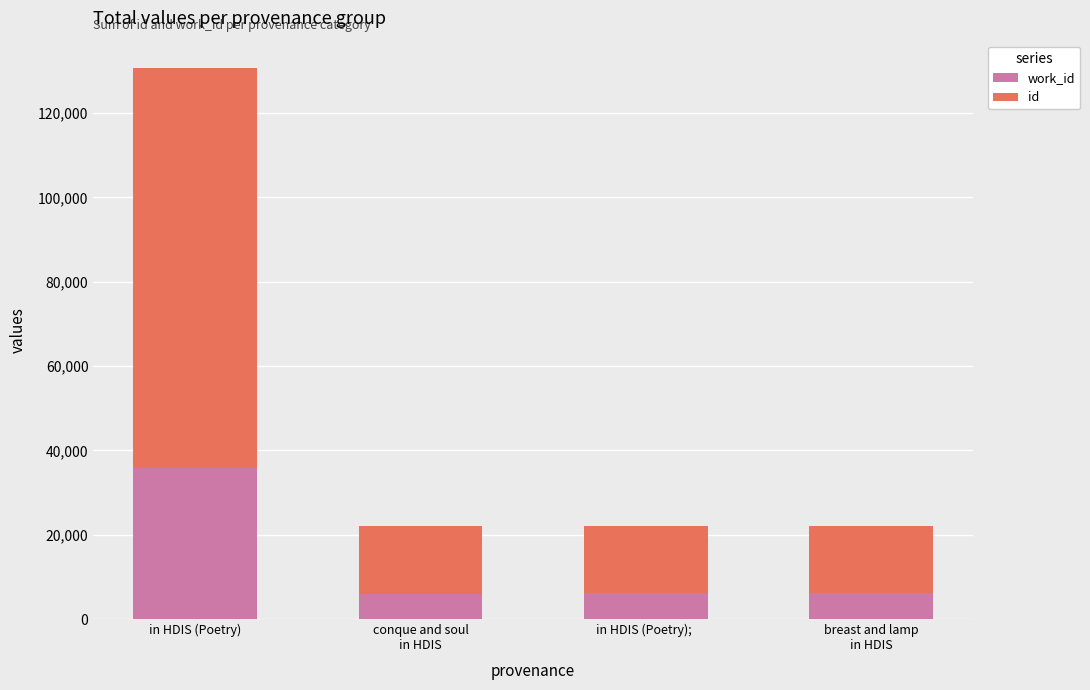

How many series are shown in this chart?

2